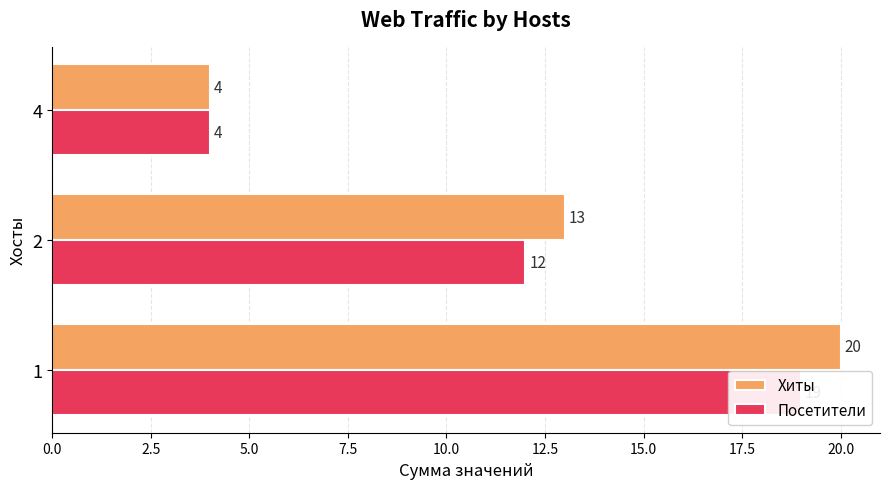

Does the chart contain stacked bars?

No